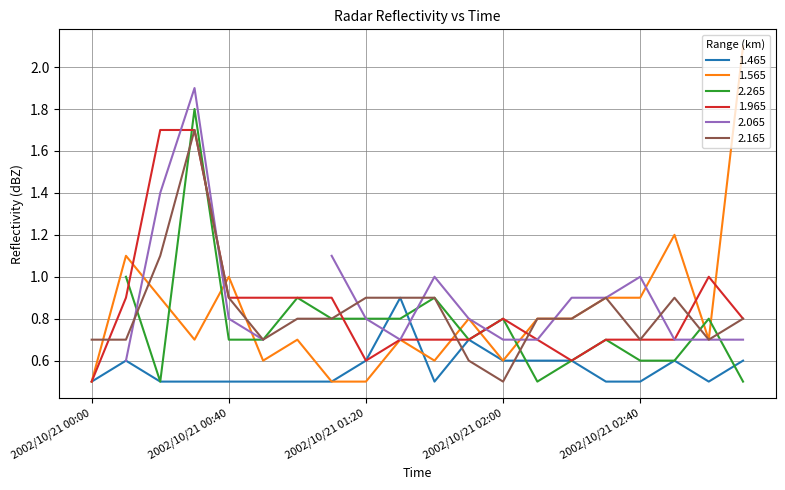

The value of 1.465 at 2002/10/21 00:00 is 0.5. True or false?

True